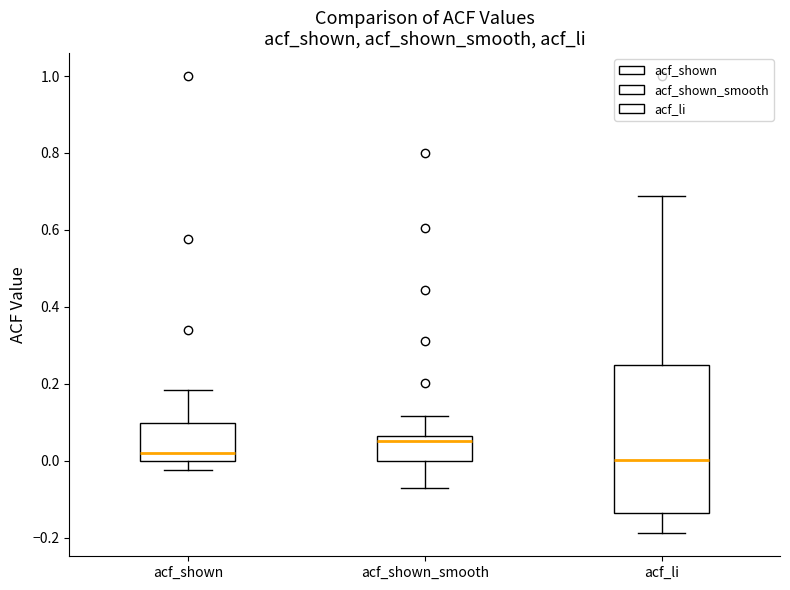

Which box's median line is the highest?

acf_shown_smooth